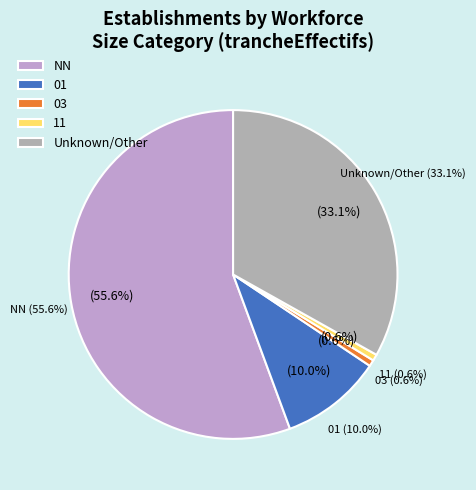

What percentage is the 11 slice, to the nearest percent?

1%